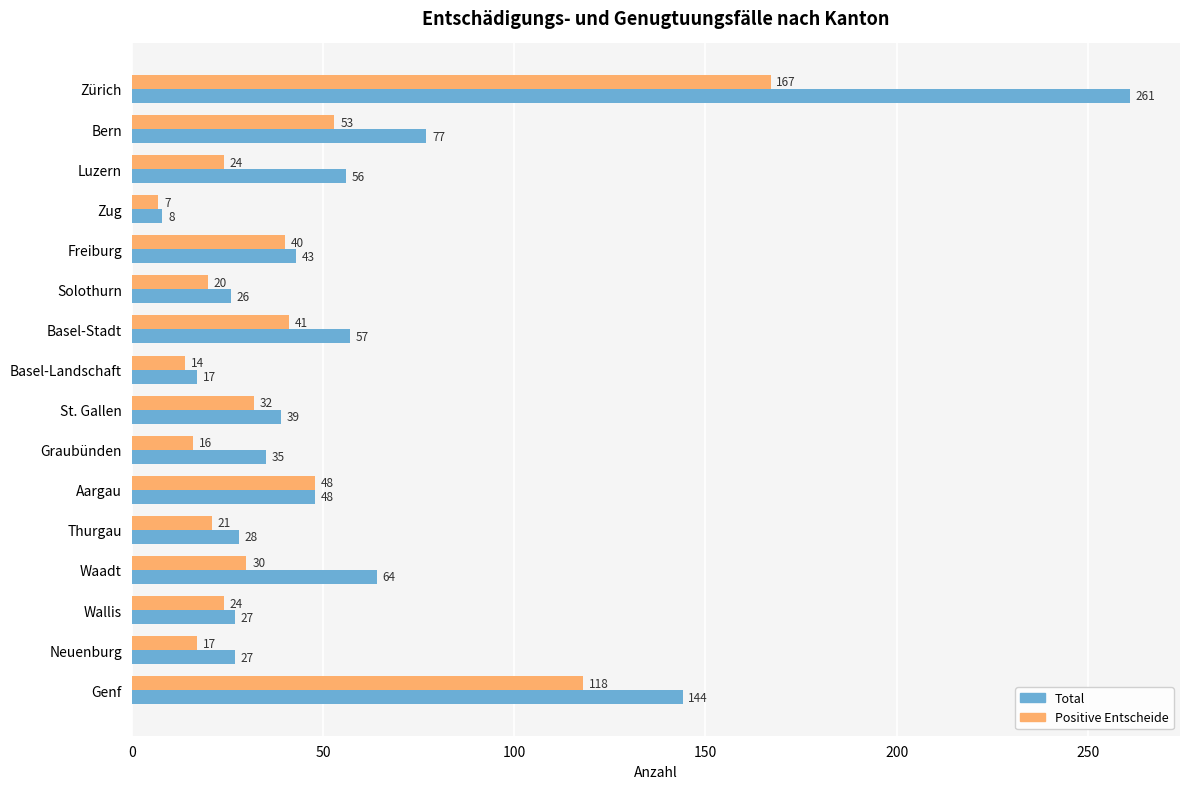

Which label corresponds to the smallest value in the chart?

Zug